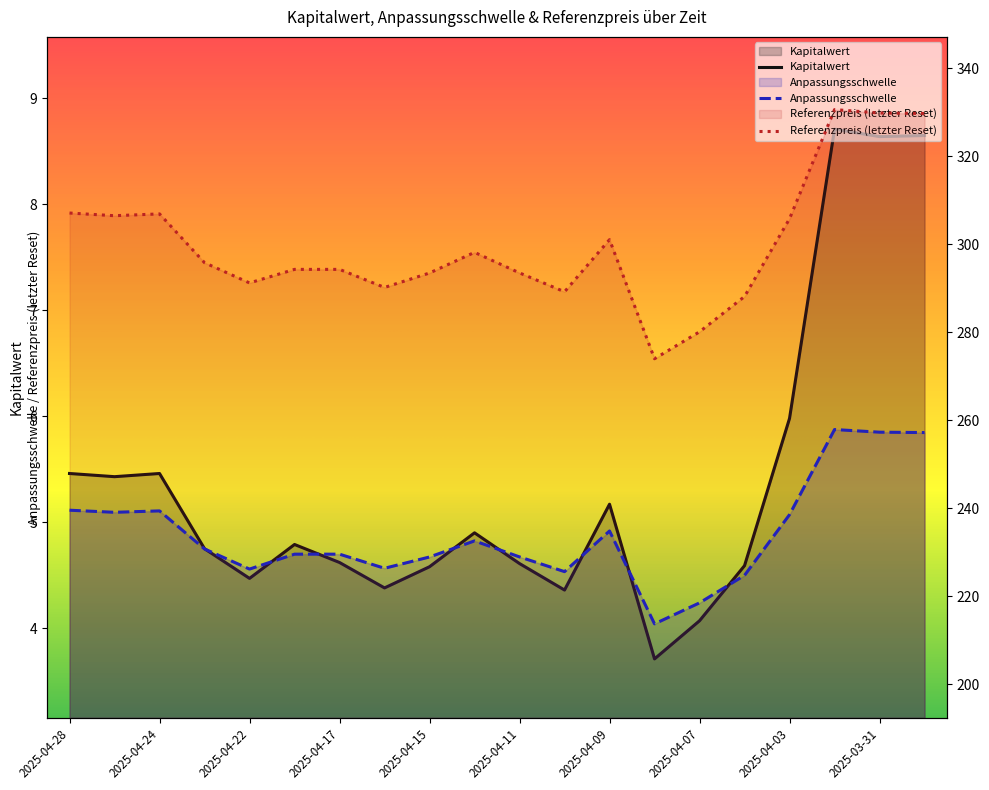

What is the label of the 20th point from the right?

2025-04-28